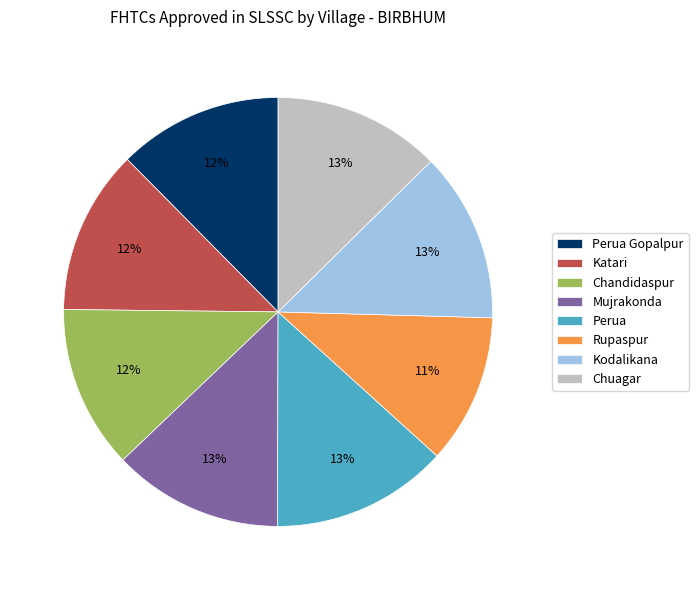

What is the ratio of the value at Chandidaspur to the value at Perua Gopalpur?

1.0